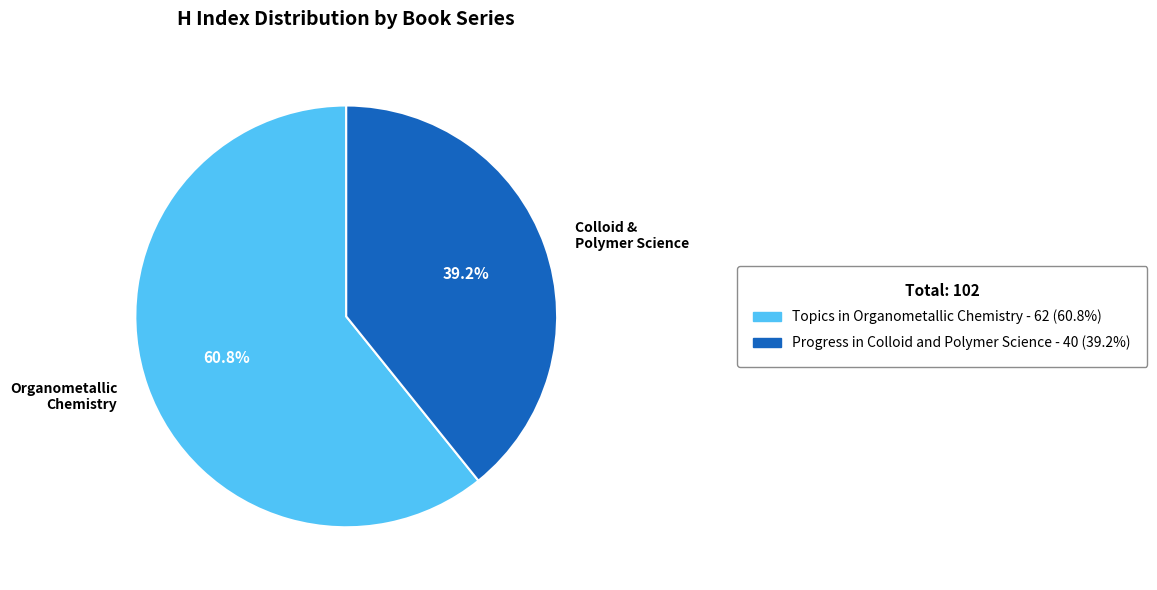

Approximately how many times larger is the value at Colloid & Polymer Science compared to Organometallic Chemistry?

0.6